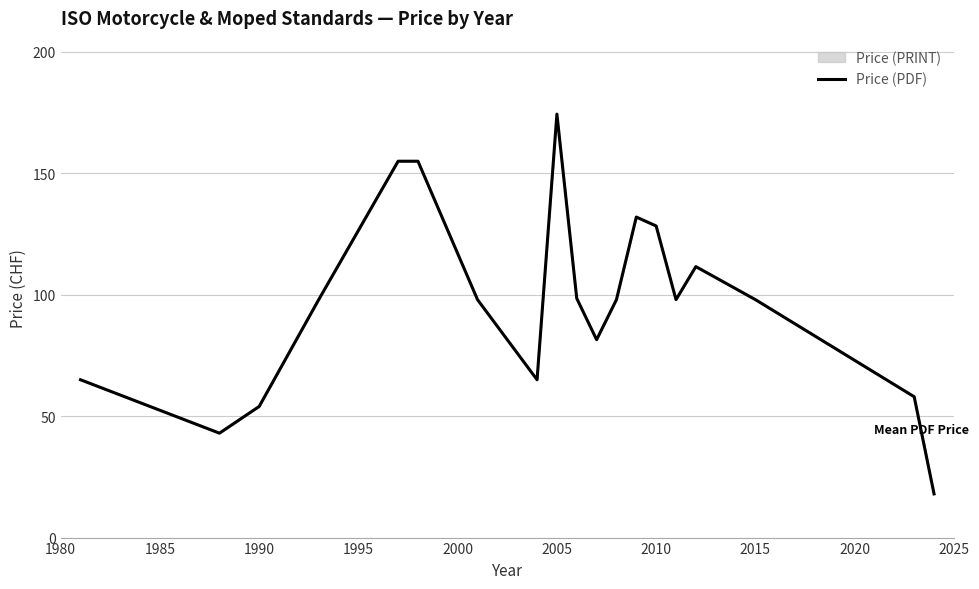

True or false: the data shows 54.0 at 1990.

True